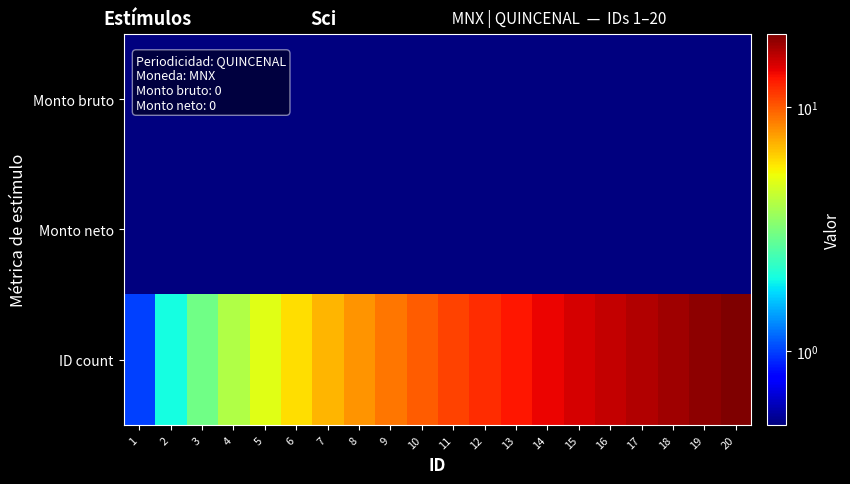

At 14, list the series in order from largest to smallest.

ID count, Monto bruto, Monto neto